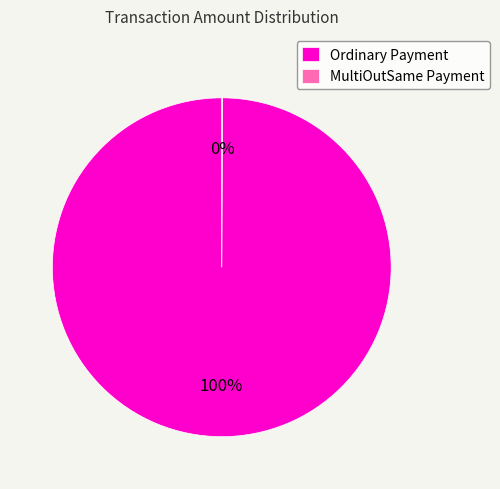

Is it true that Ordinary Payment is 100% of the pie?

True